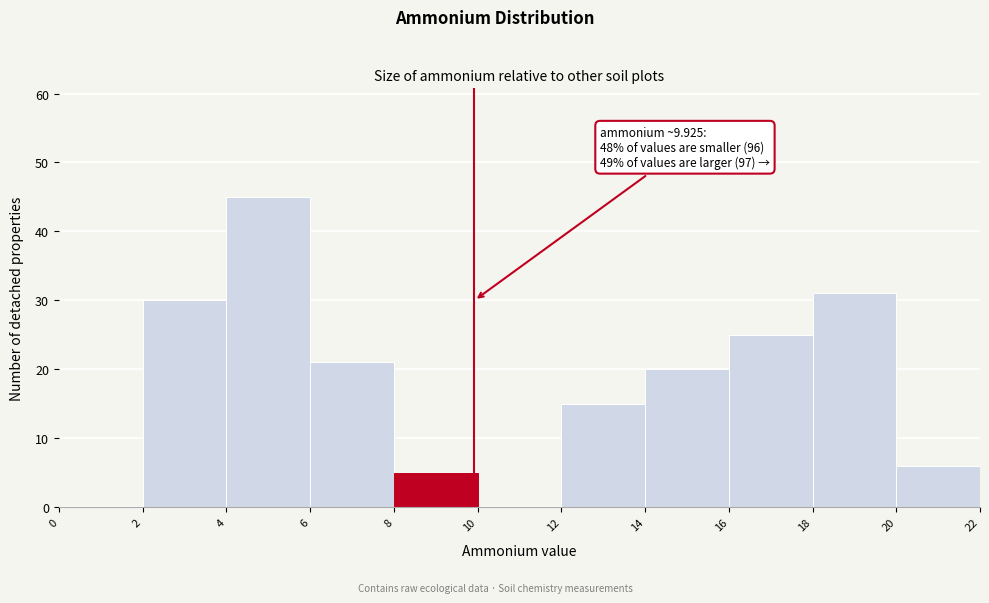

Which range on the x-axis has the tallest bar?

4 to 6